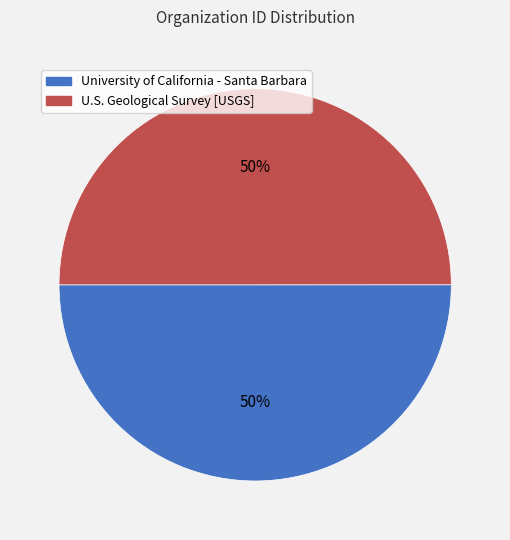

To the nearest percent, what is the combined percentage of University of California - Santa Barbara and U.S. Geological Survey [USGS]?

100%